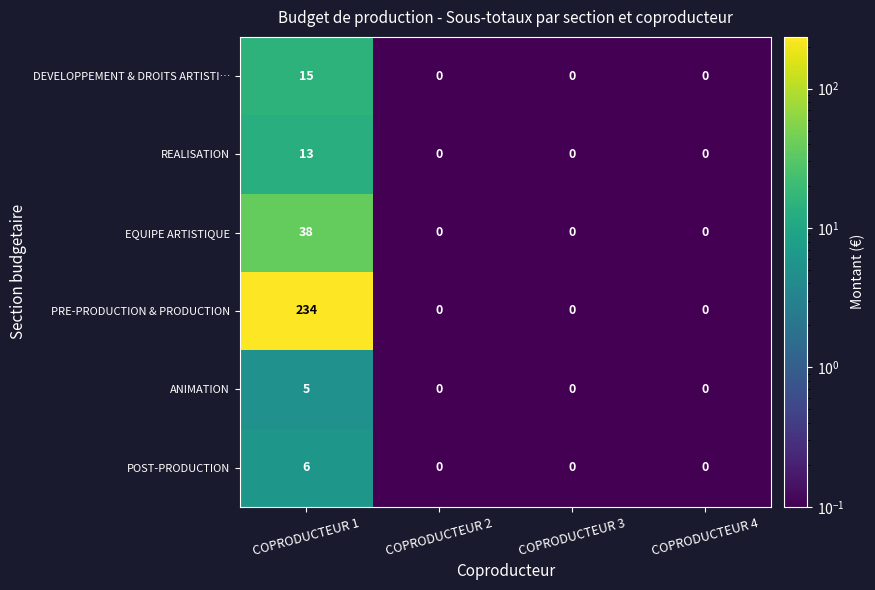

What is the maximum value for REALISATION?

13